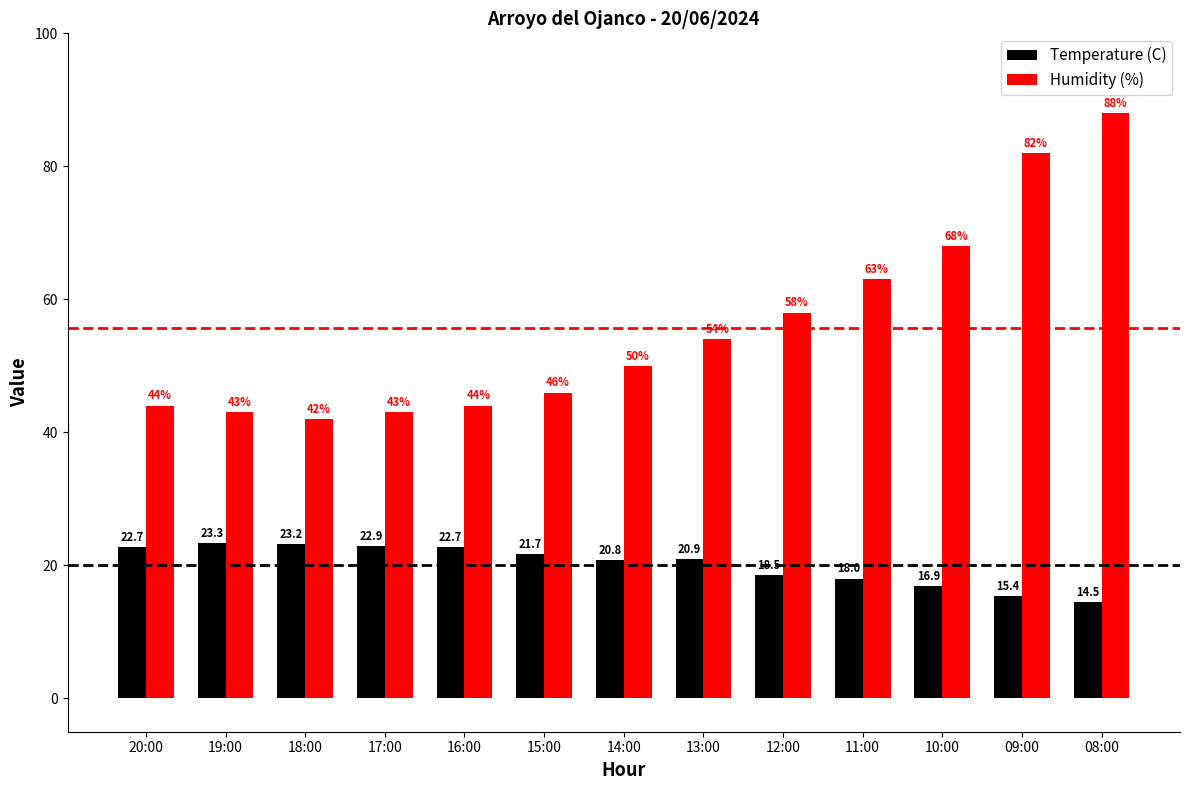

At which label does Temperature (C) reach its peak?

19:00